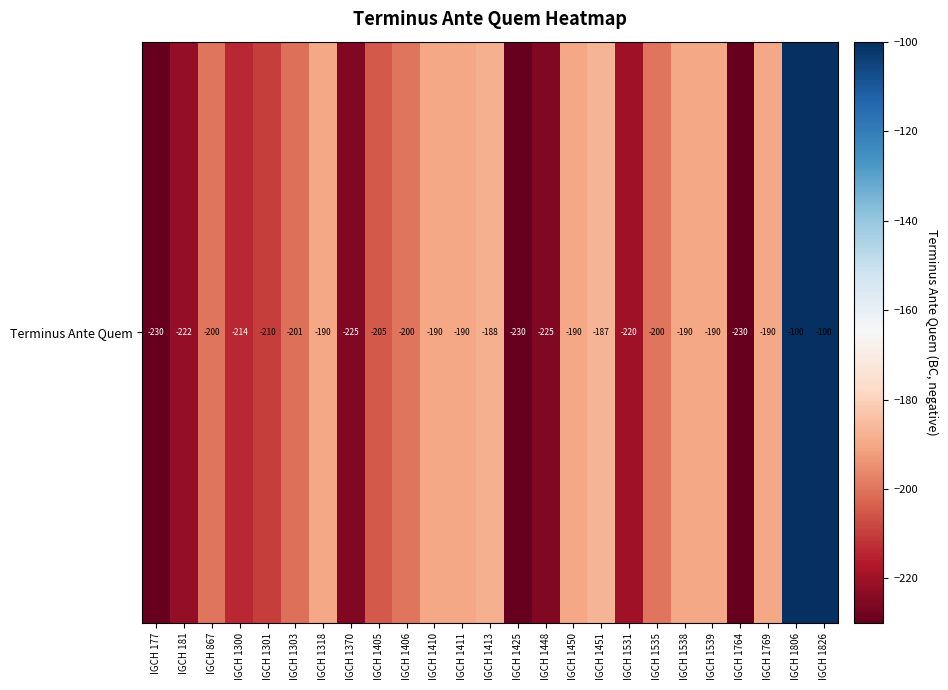

List the labels in order of value, largest first.

IGCH 1806, IGCH 1826, IGCH 1451, IGCH 1413, IGCH 1318, IGCH 1410, IGCH 1411, IGCH 1450, IGCH 1538, IGCH 1539, IGCH 1769, IGCH 867, IGCH 1406, IGCH 1535, IGCH 1303, IGCH 1405, IGCH 1301, IGCH 1300, IGCH 1531, IGCH 181, IGCH 1370, IGCH 1448, IGCH 177, IGCH 1425, IGCH 1764